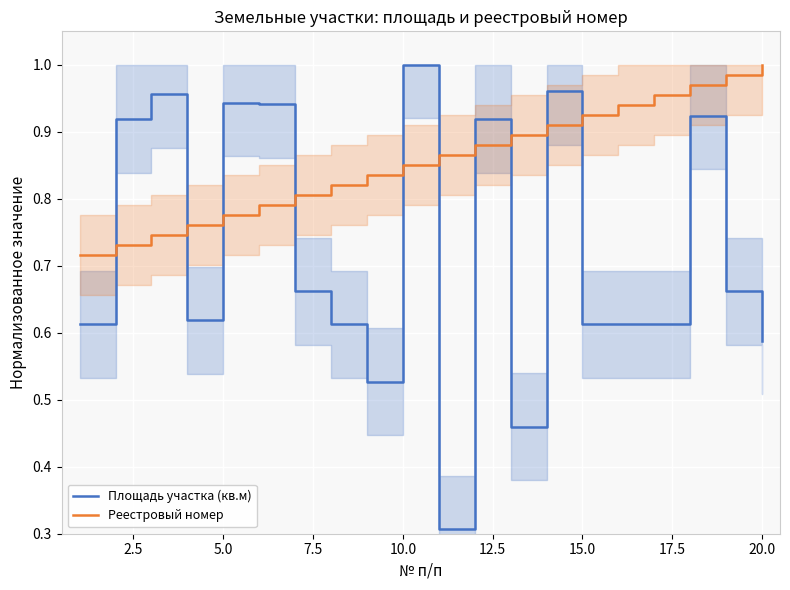

Which series has the widest spread of values?

Площадь участка (кв.м)